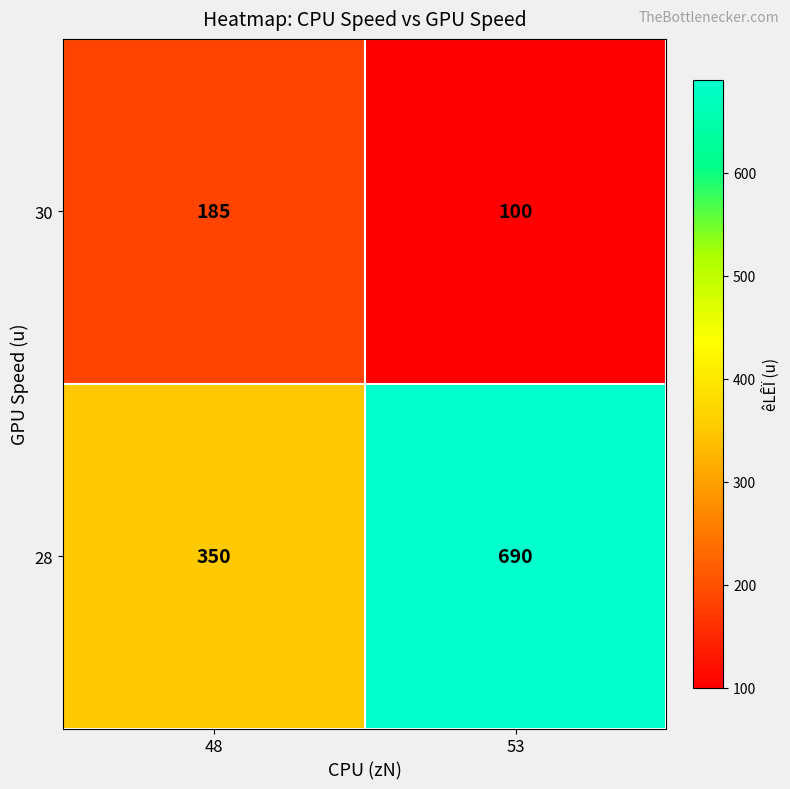

What is the total value across all series at 53?

790